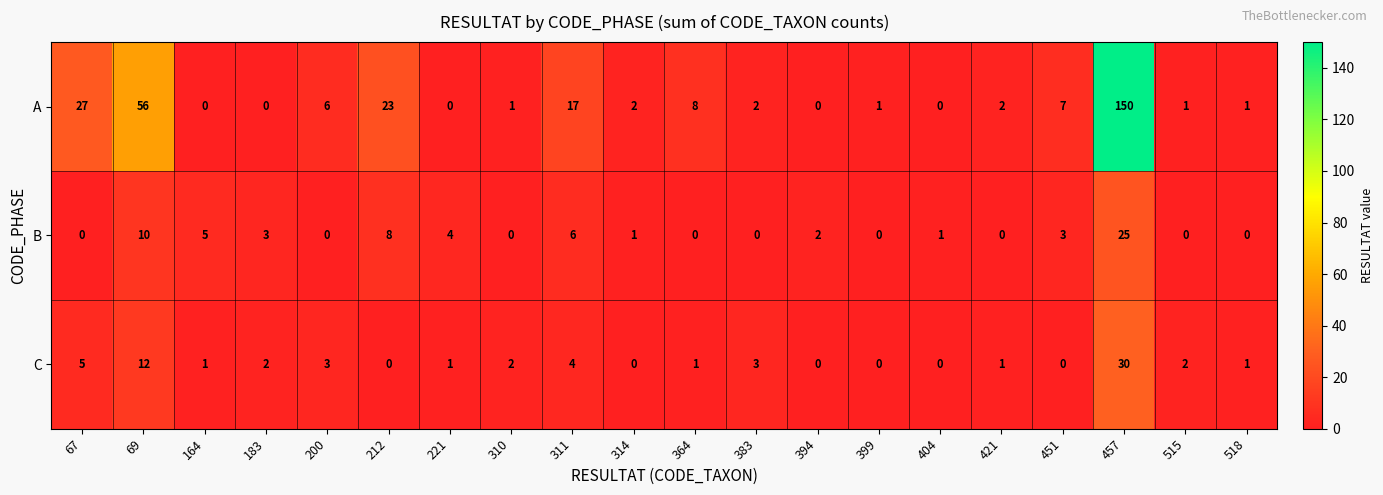

True or false: C has a value of 1 at 518.

True